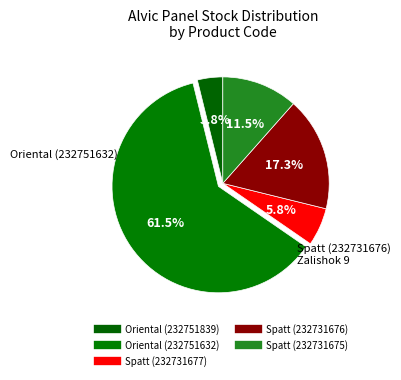

Which category accounts for the majority?

Alvic panel 18 mm. Oriental (232751632)